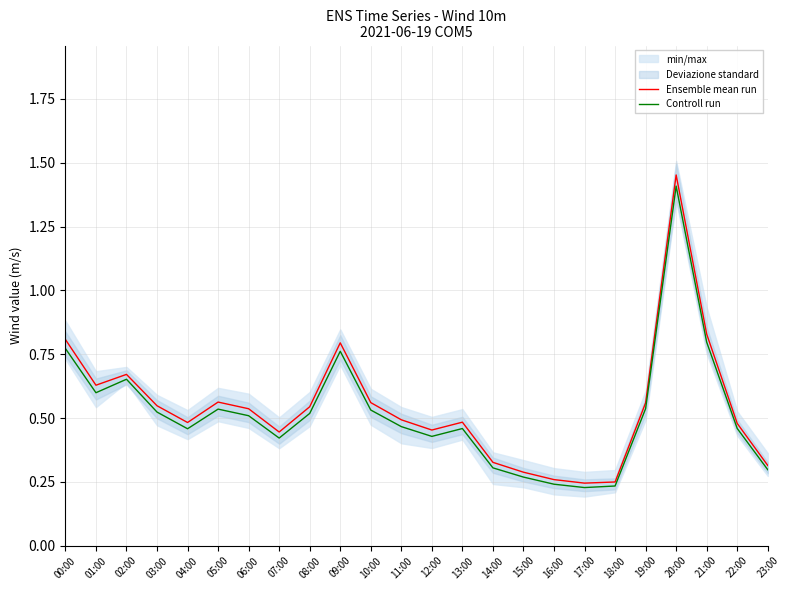

What is the difference between the Controll run values at 13:00 and 17:00?

0.2